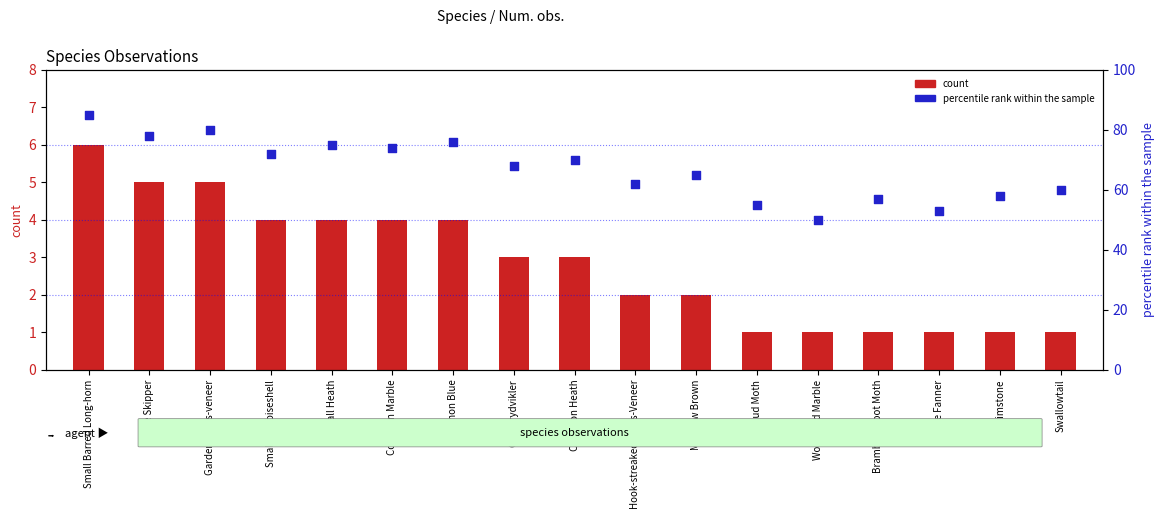

Which series contains the highest Y value?

percentile rank within the sample